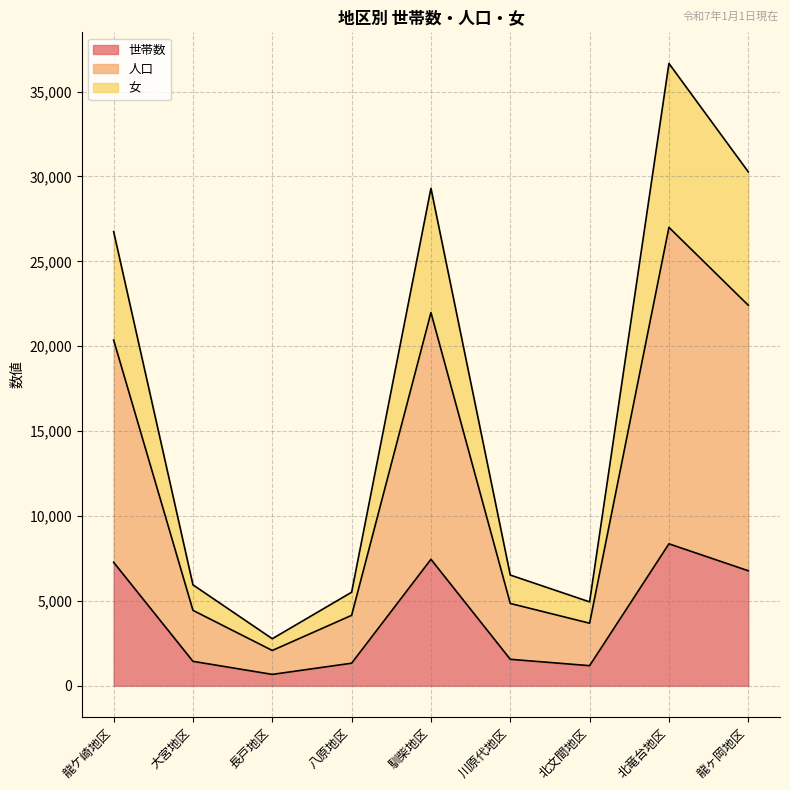

How many lines are shown in the chart?

3